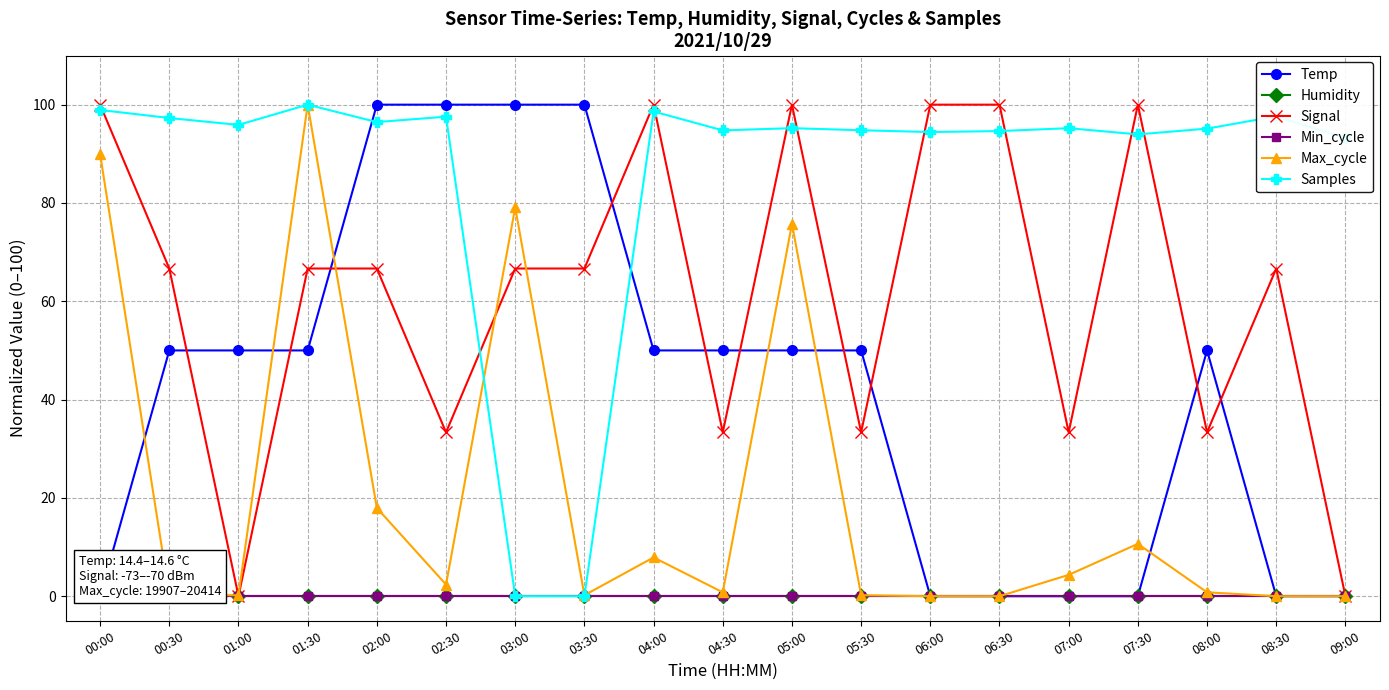

Is the value of Max_cycle at 08:30 greater than the value of Samples at 09:00?

No